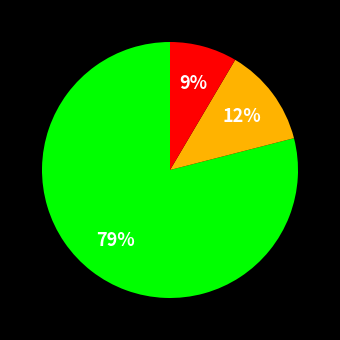

To the nearest percent, what is the difference between the largest and smallest slice percentages?

70%